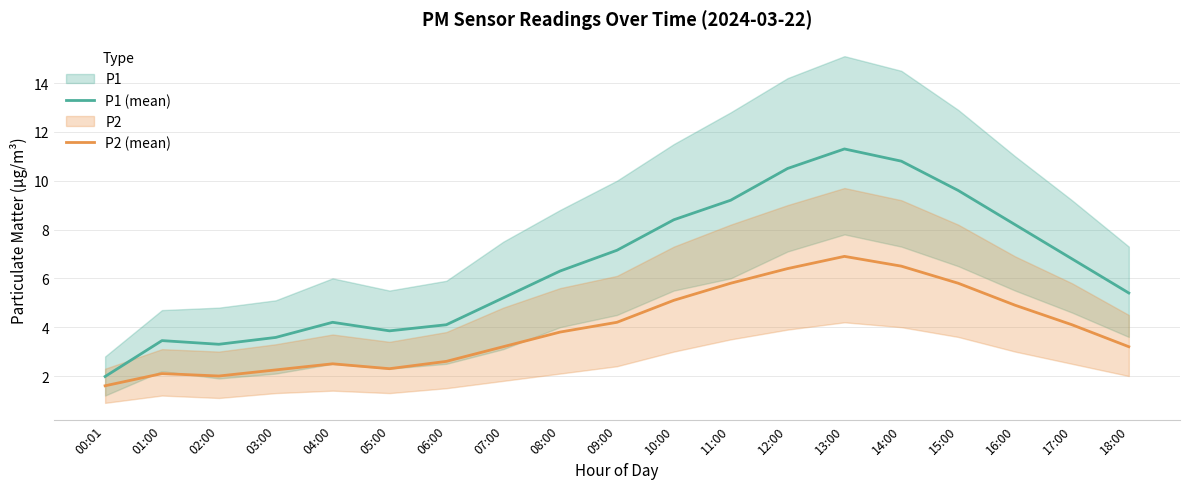

How many values in the P1 (mean) series exceed 6?

10